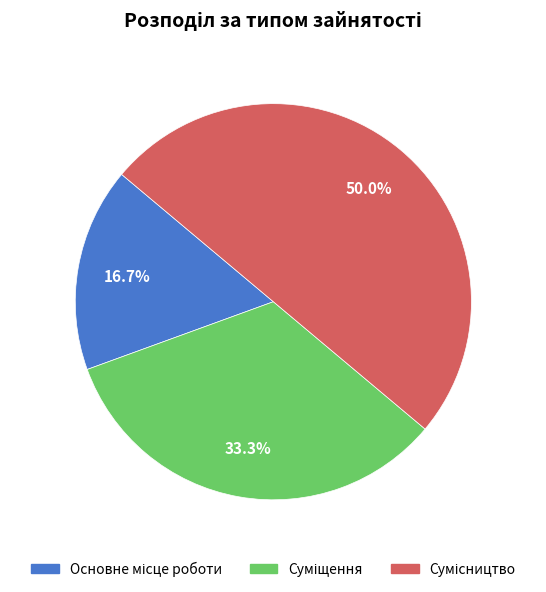

To the nearest percent, what portion does Основне місце роботи represent?

17%